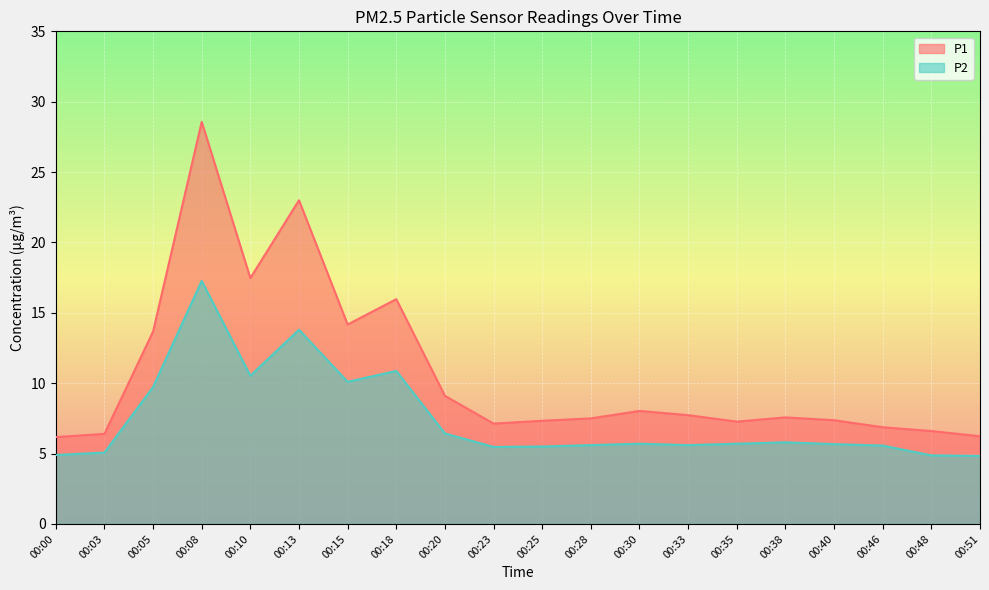

Which series has the largest total across all categories?

P1